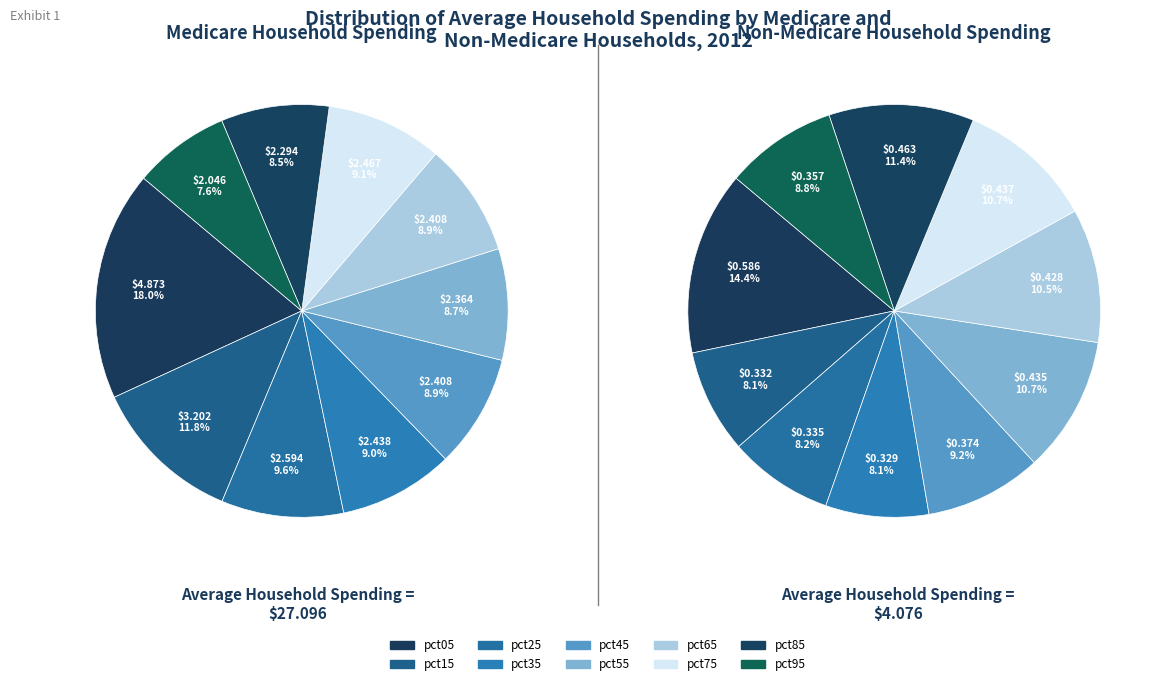

To the nearest percent, what portion does 9 represent?

8%